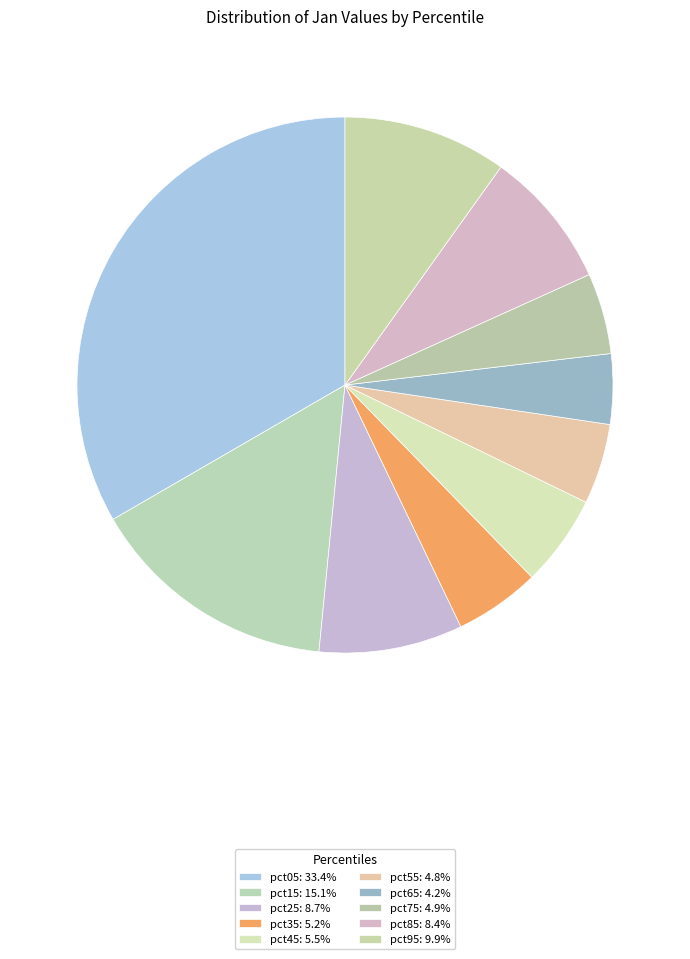

Count the number of slices in the pie.

10